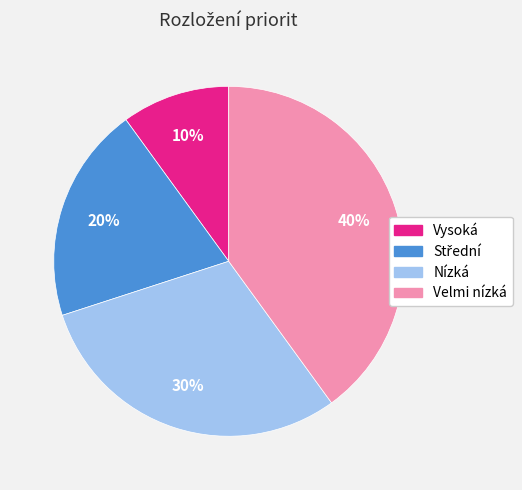

What percentage is the Nízká slice, to the nearest percent?

30%